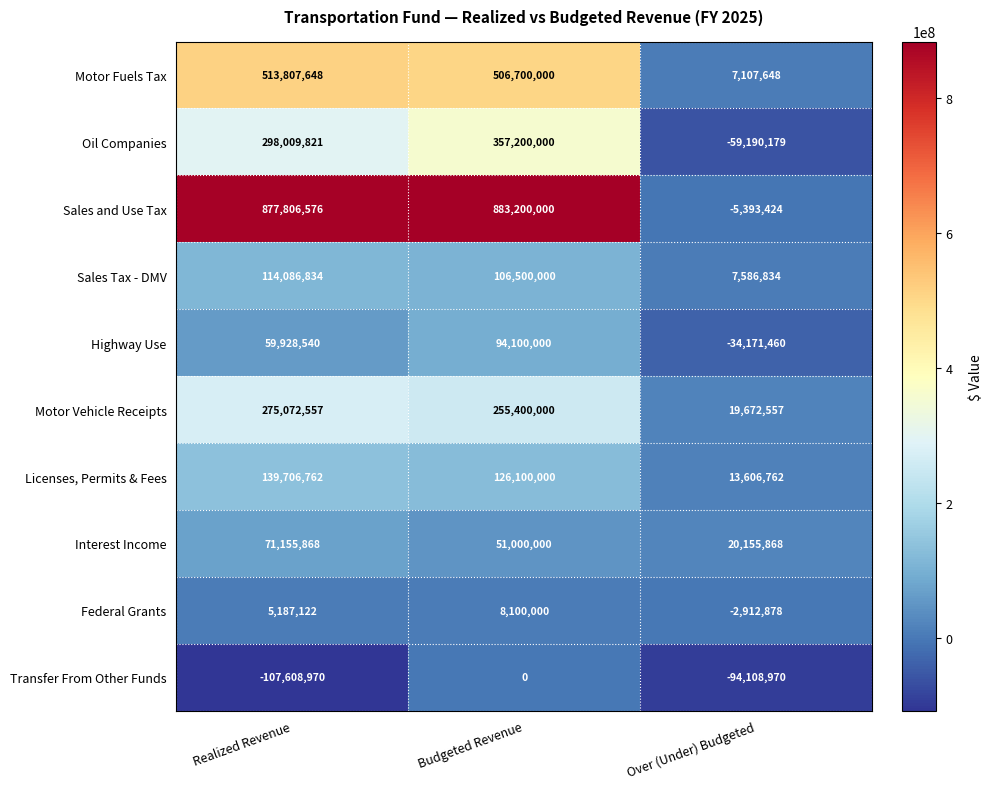

At which category does the chart reach its peak across all series?

Budgeted Revenue